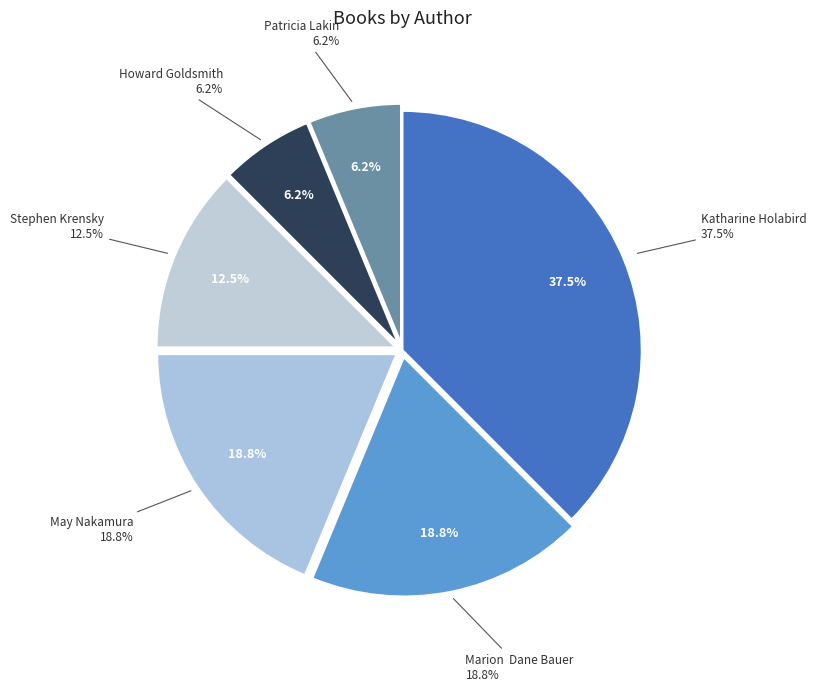

What is the smallest slice in the pie chart?

Howard Goldsmith